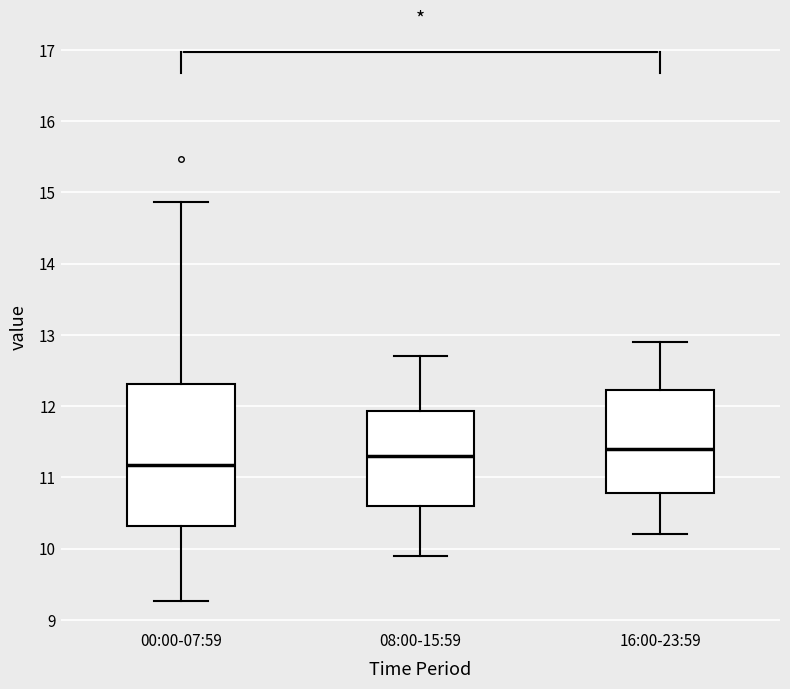

Which box has the lowest median line?

00:00-07:59